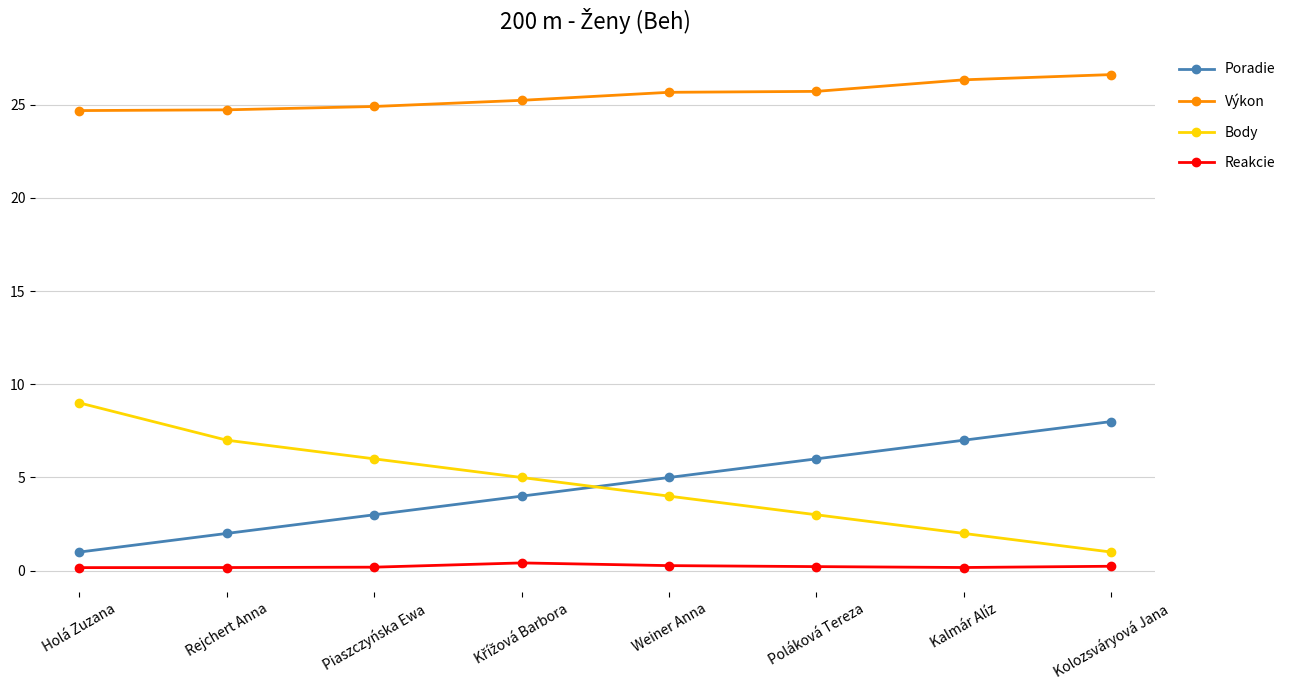

At Piaszczyńska Ewa, list the series in order from largest to smallest.

Výkon, Body, Poradie, Reakcie